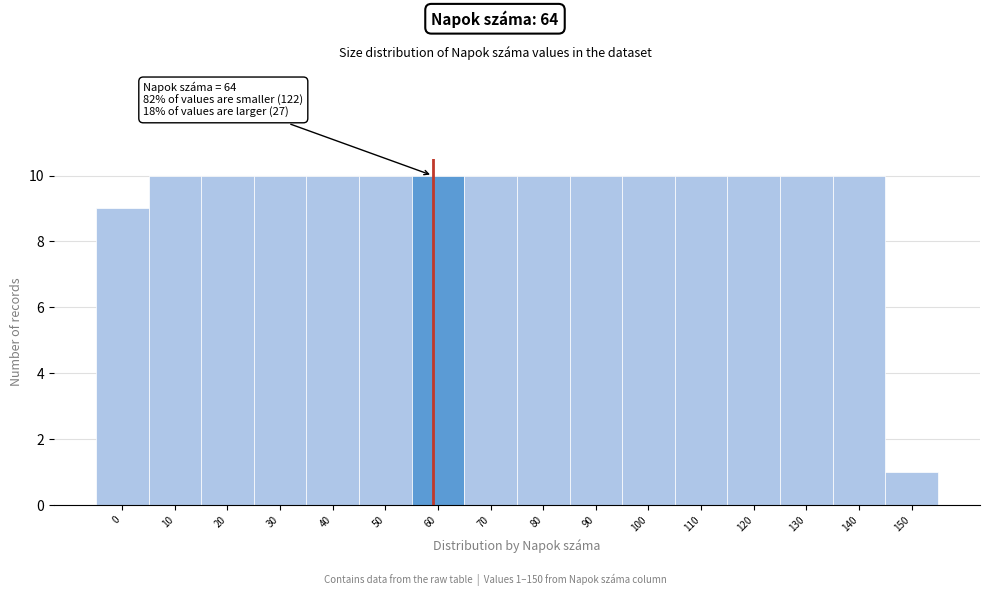

Reading left to right, what are all the values shown in this chart?

9	10	10	10	10	10	10	10	10	10	10	10	10	10	10	1